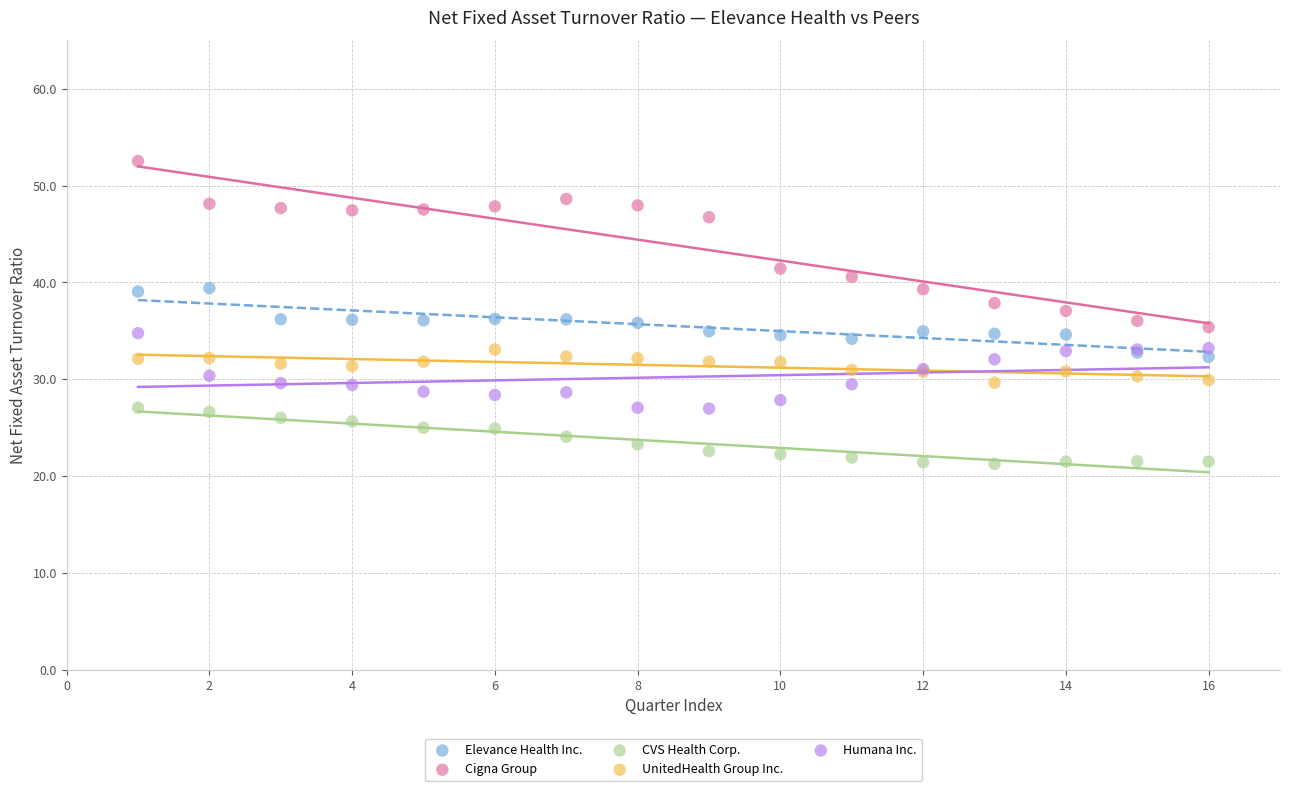

Which series has the largest Y range (max minus min)?

Cigna Group